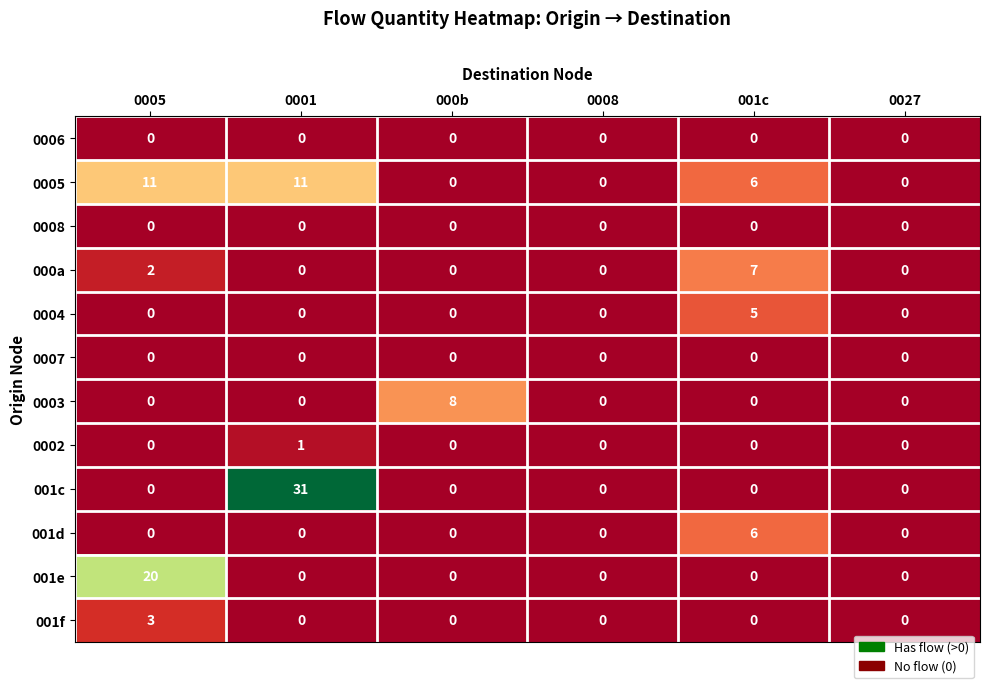

Count the number of data series in this chart.

12